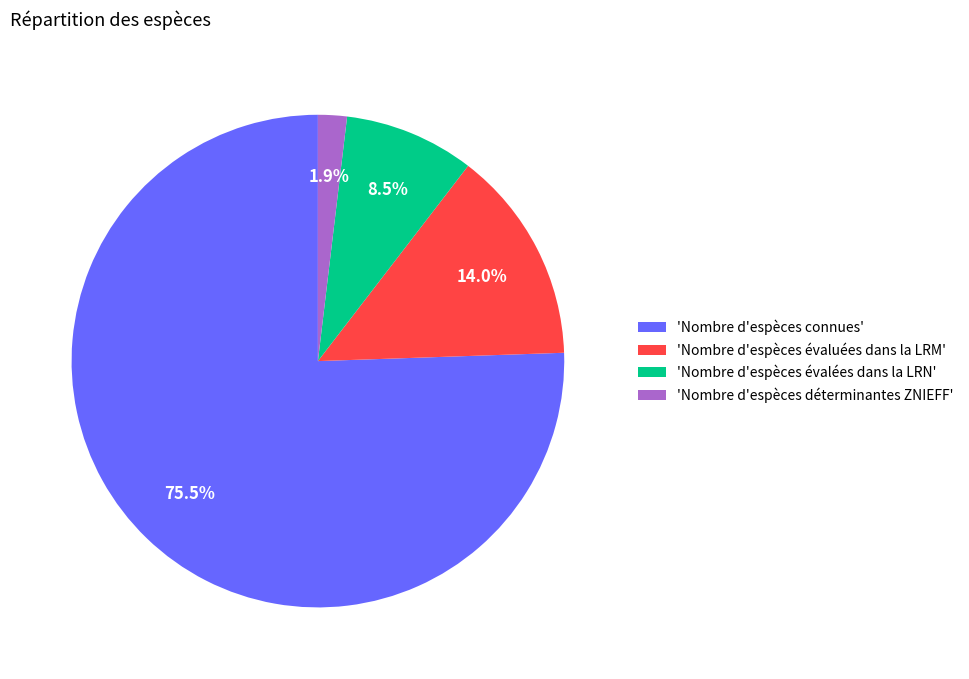

How many segments does this pie chart have?

4